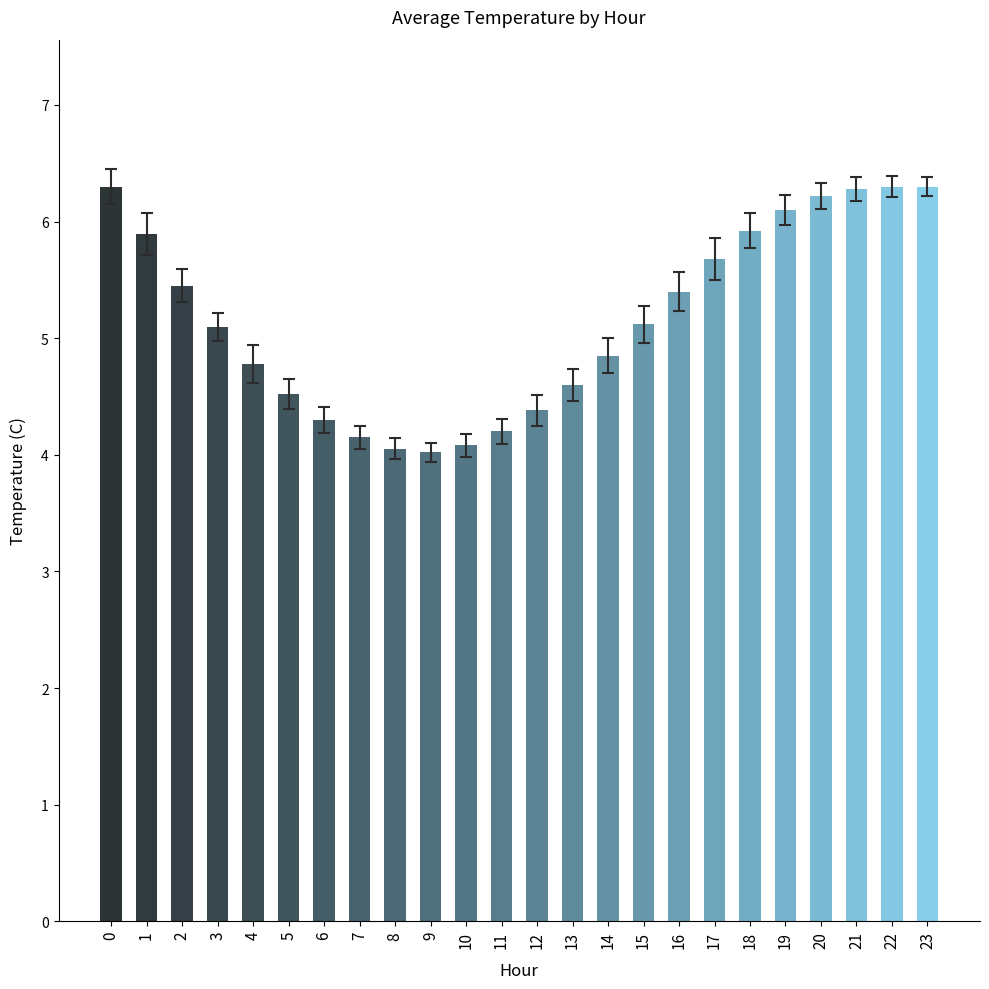

Is it true that the value at 8 is 6.8?

False